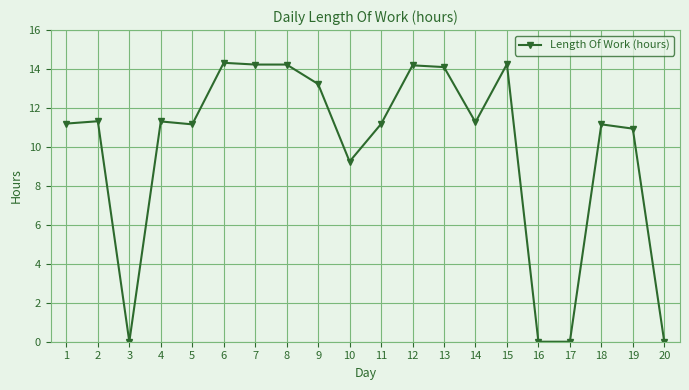

How many lines are shown in the chart?

1